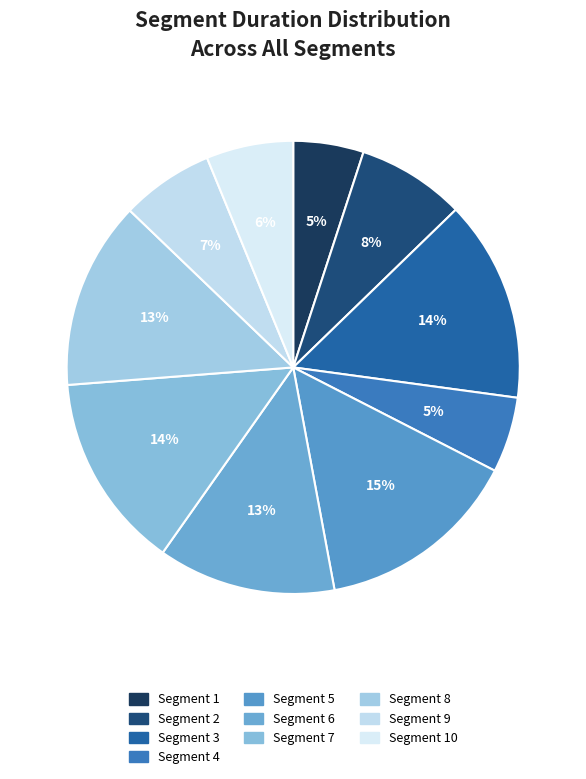

Count the number of slices in the pie.

10